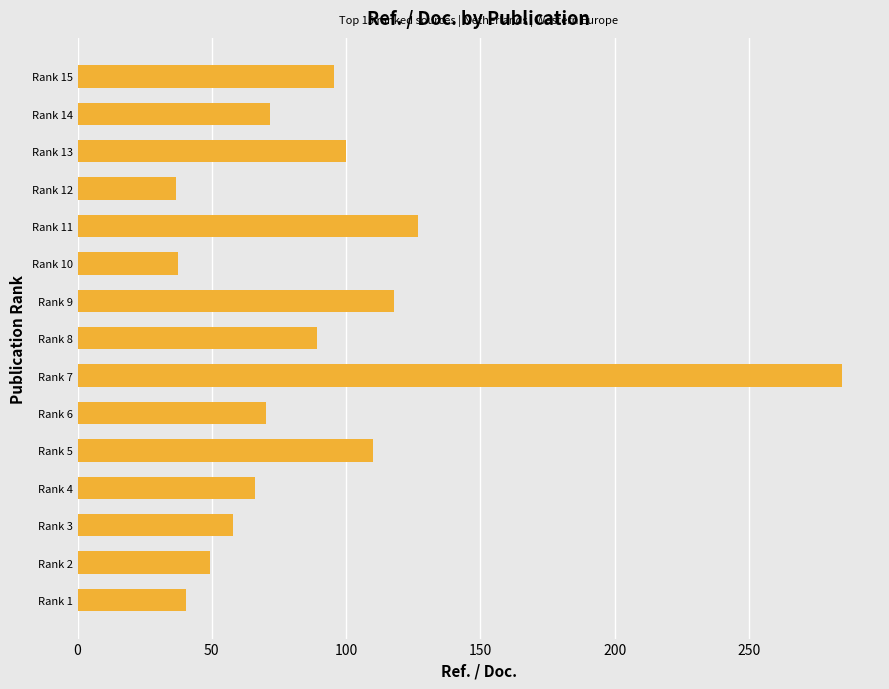

What is the ratio of the value at Rank 5 to the value at Rank 10?

3.0